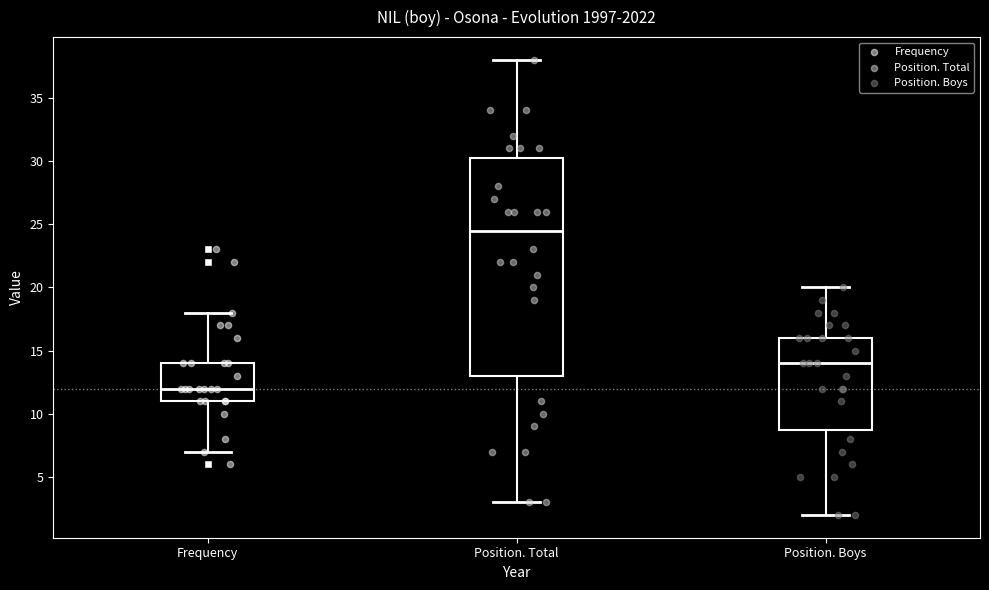

Which box's median line is the lowest?

Frequency